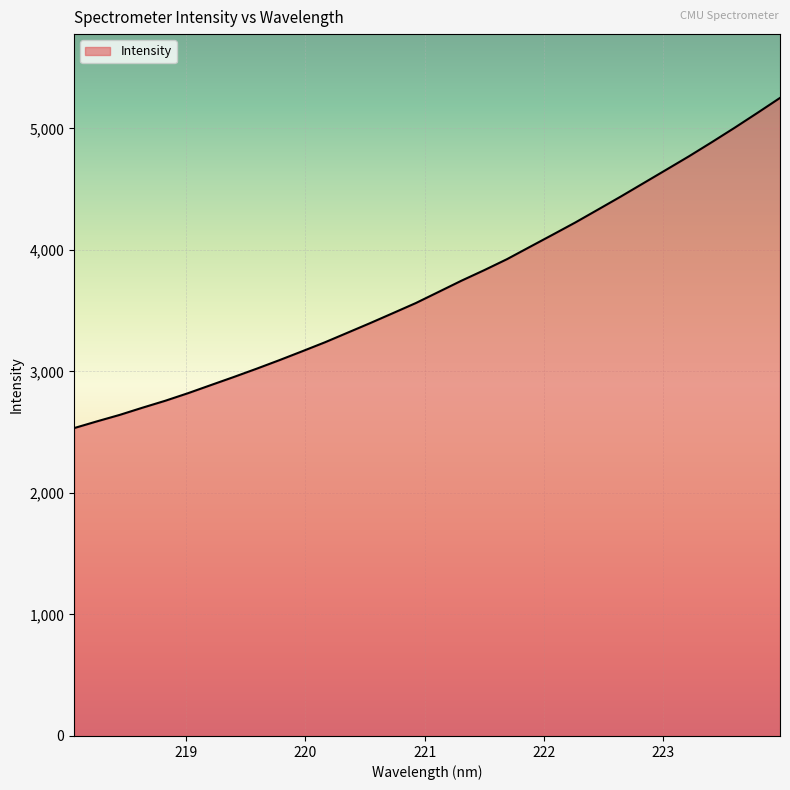

What is the difference between the maximum and minimum values?

2716.7